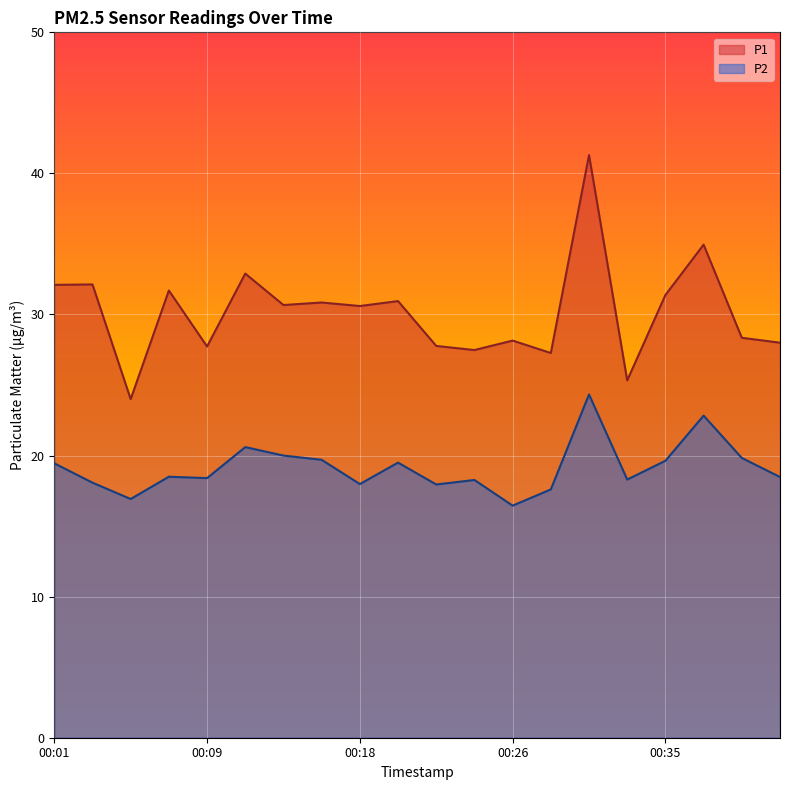

What is the maximum value shown in the chart?

41.3